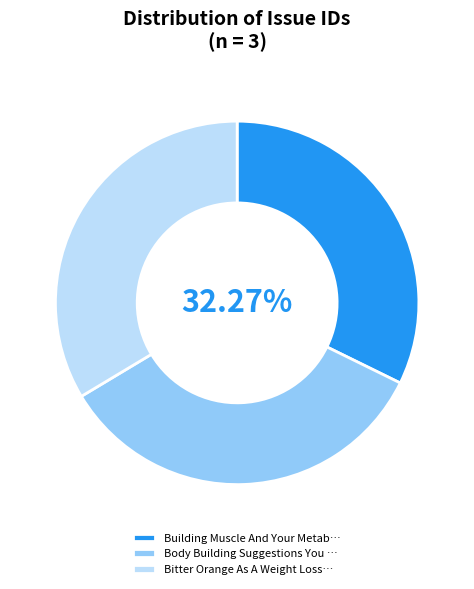

How many segments does this pie chart have?

3